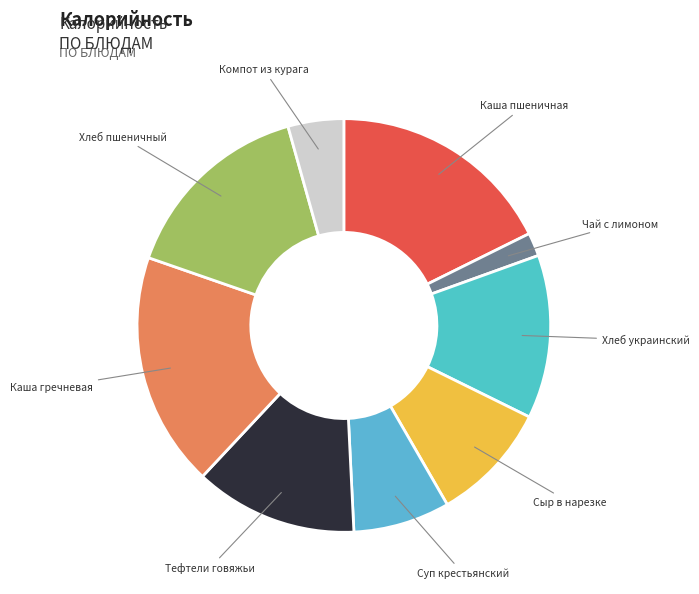

What is the smallest slice in the pie chart?

Чай с лимоном